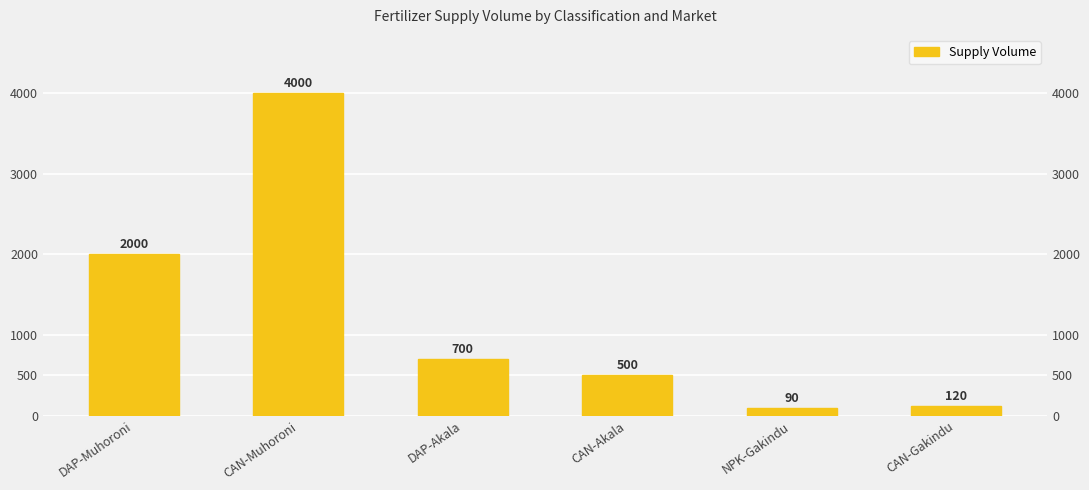

Are the bars grouped side by side (vs. stacked)?

No